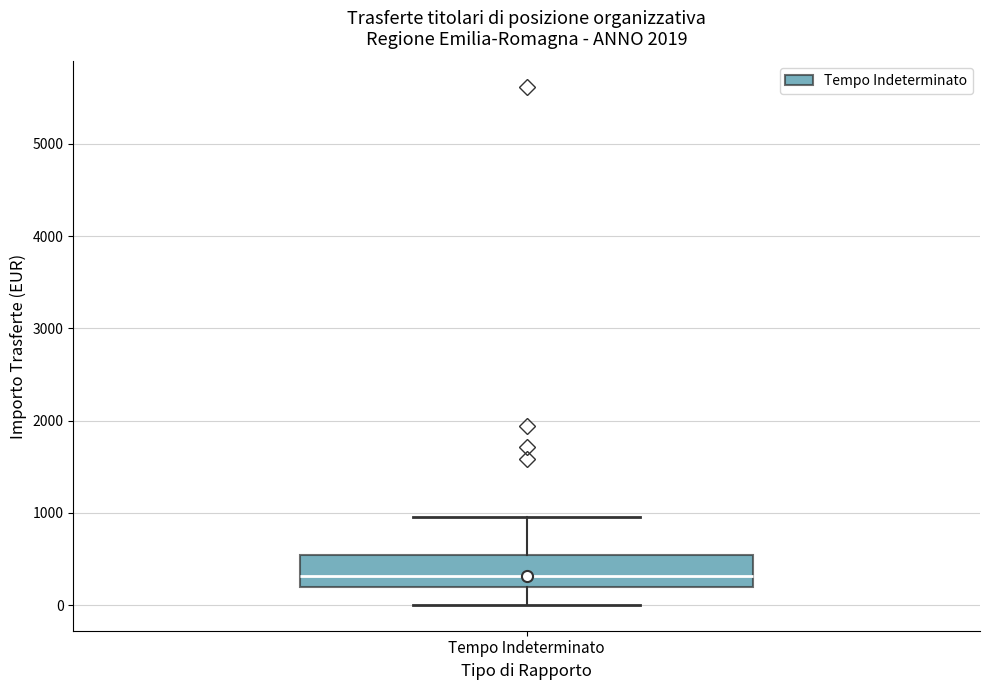

Transcribe this box plot: give where the median line is, the range the box spans, and where the two whiskers end, as read against the y-axis. The values are not printed on the chart, so give them approximately, as read against the axis.

median 300, box 200 to 500, whiskers 0 to 1000